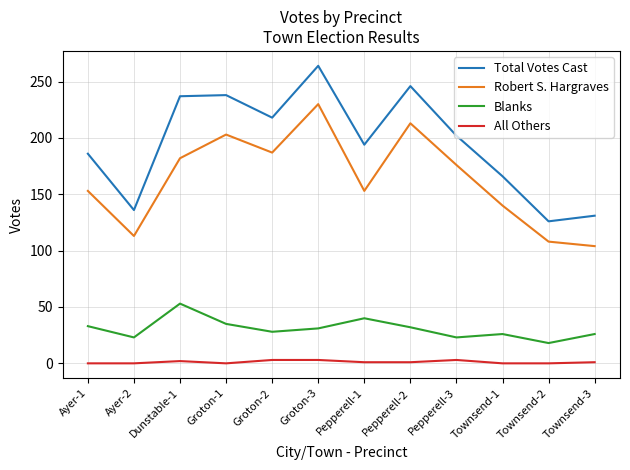

At which label does Blanks first exceed 31?

Ayer-1